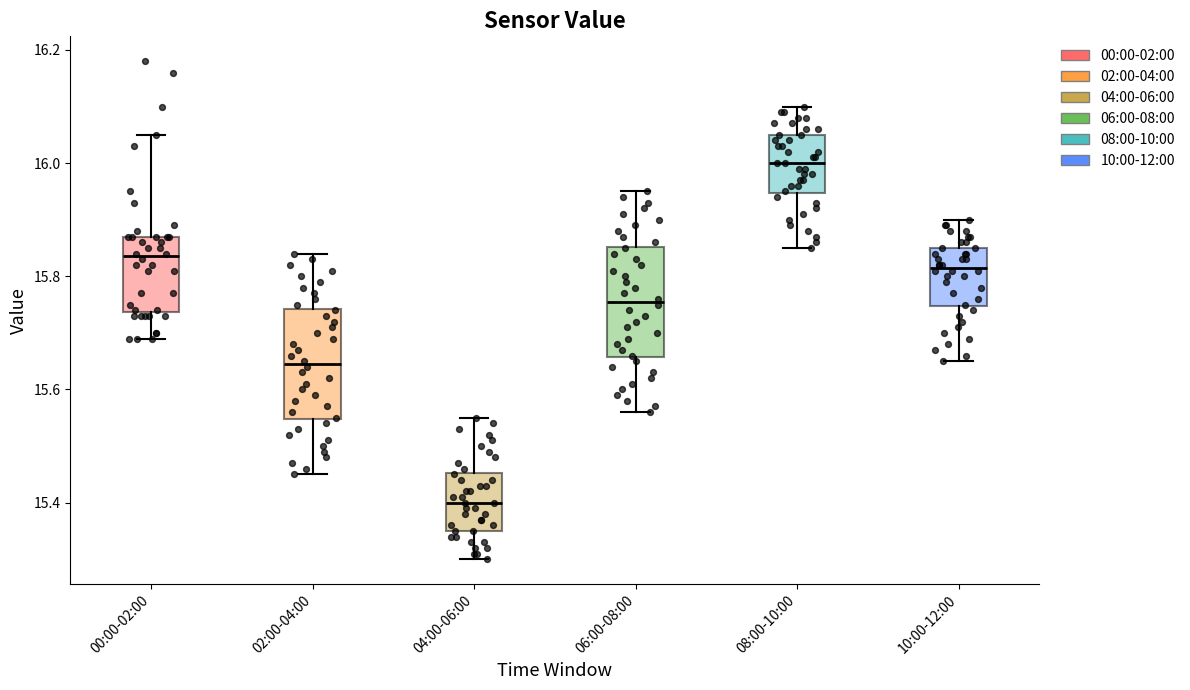

Reading left to right, transcribe this box plot: for each box, give where its median line is, the range the box spans, and where its two whiskers end, as read against the y-axis. The values are not printed on the chart, so give them approximately, as read against the axis.

00:00-02:00: median 15.84, box 15.74 to 15.88, whiskers 15.70 to 16.06
02:00-04:00: median 15.64, box 15.54 to 15.74, whiskers 15.46 to 15.84
04:00-06:00: median 15.40, box 15.36 to 15.46, whiskers 15.30 to 15.56
06:00-08:00: median 15.76, box 15.66 to 15.86, whiskers 15.56 to 15.96
08:00-10:00: median 16.00, box 15.94 to 16.06, whiskers 15.86 to 16.10
10:00-12:00: median 15.82, box 15.74 to 15.86, whiskers 15.66 to 15.90